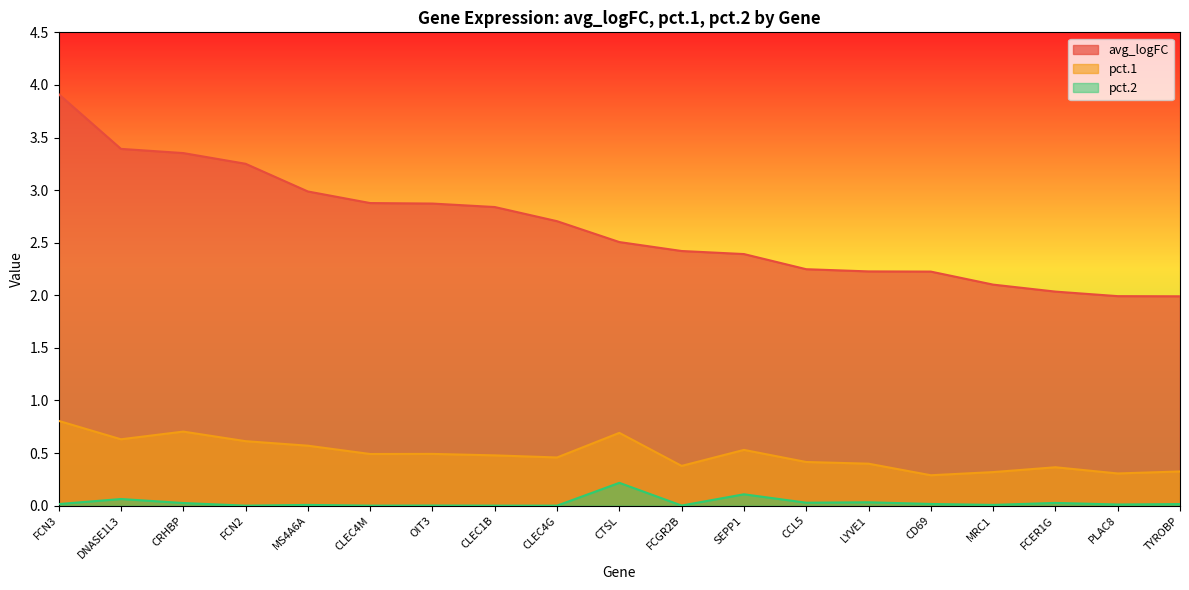

Is the value of pct.1 at PLAC8 greater than the value of avg_logFC at OIT3?

No